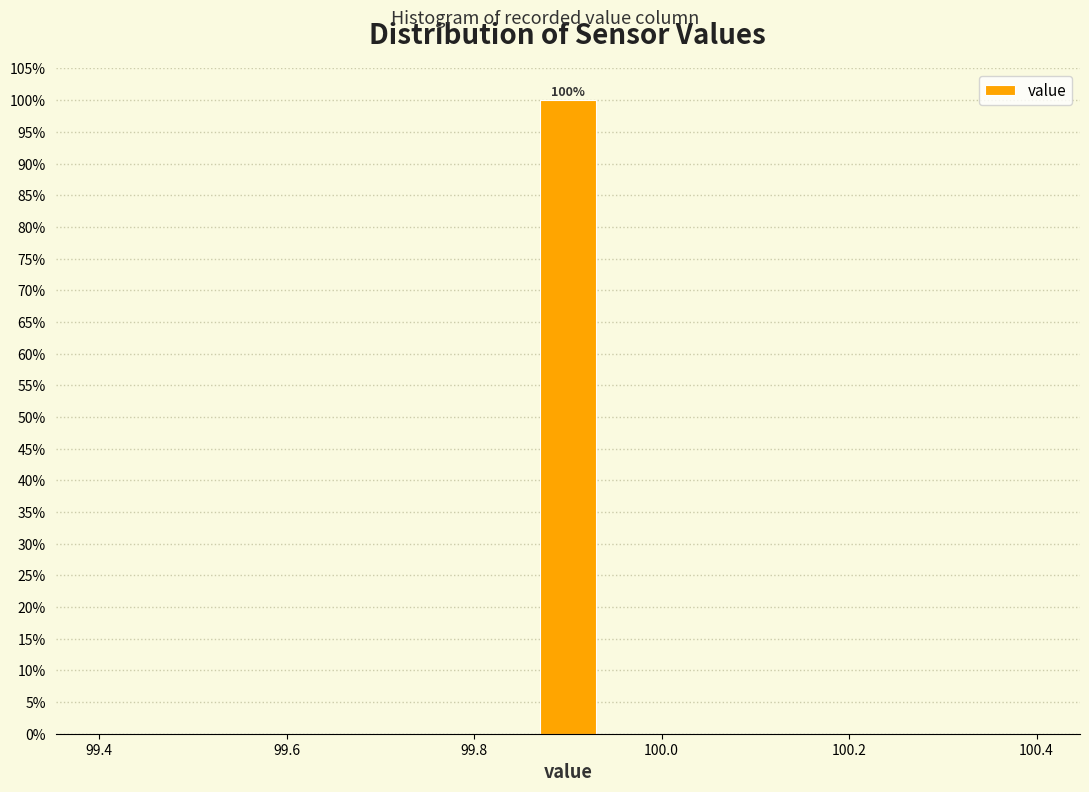

Around what value on the x-axis is the tallest bar? Give the approximate position of its centre, as read against the axis.

99.90